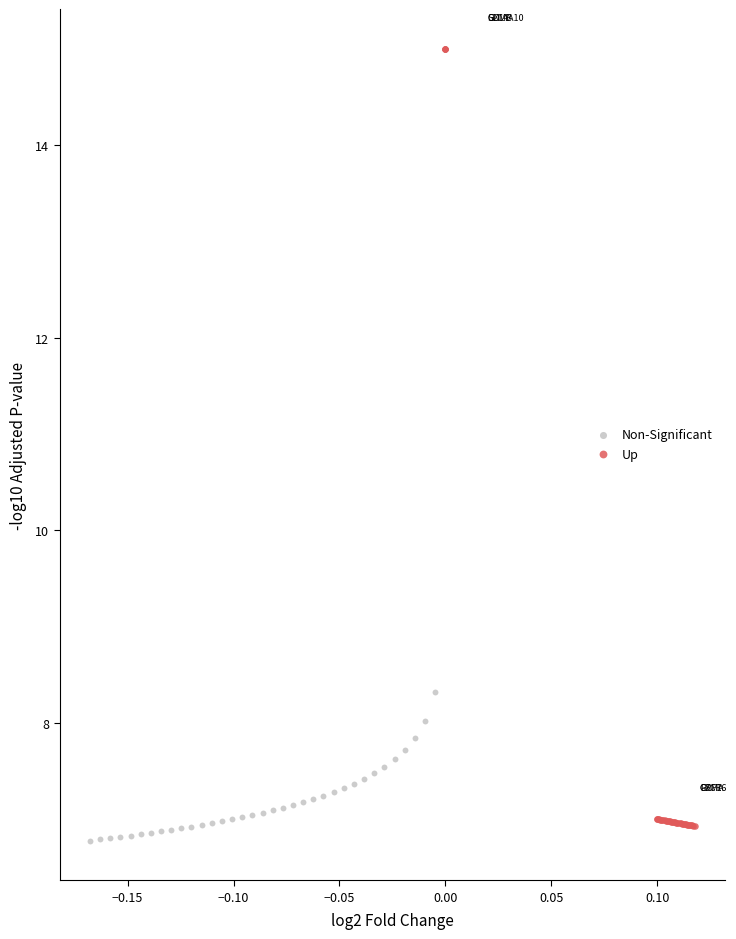

Which series has the widest spread of Y values?

Non-Significant